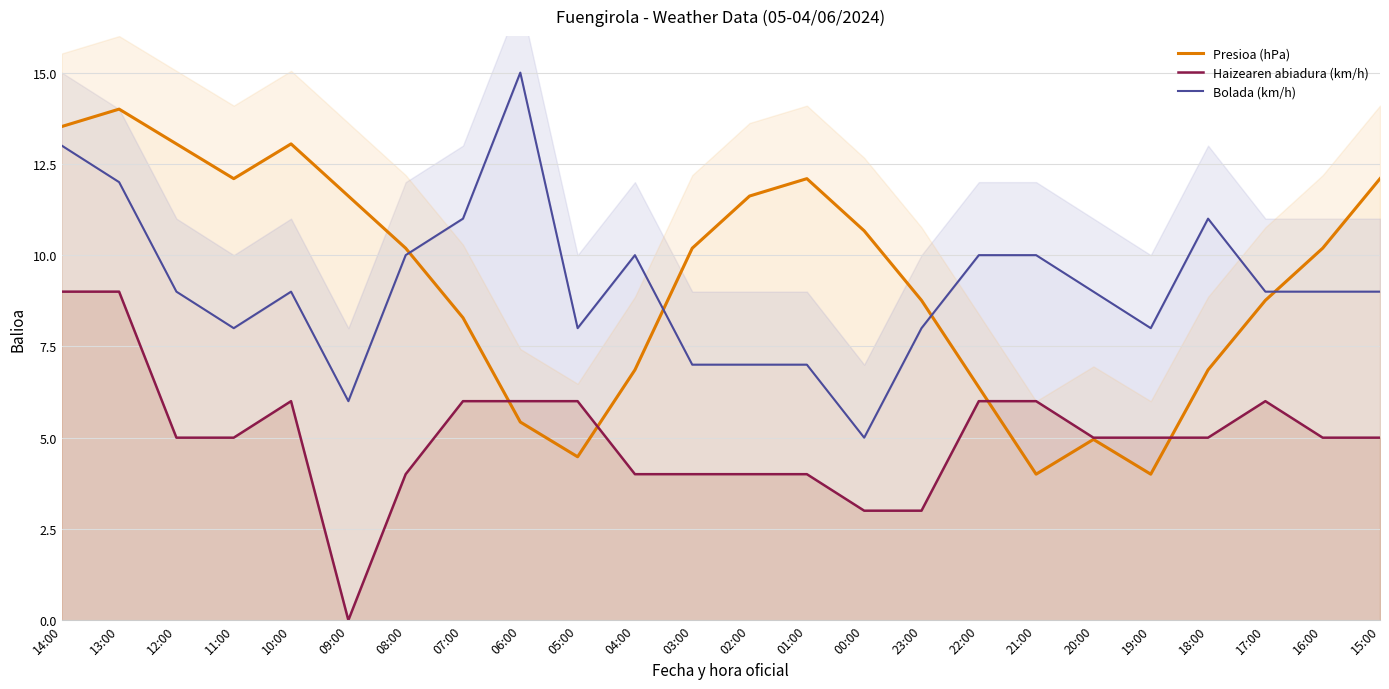

In Bolada (km/h), how many points are higher than both neighbors (excluding endpoints)?

4